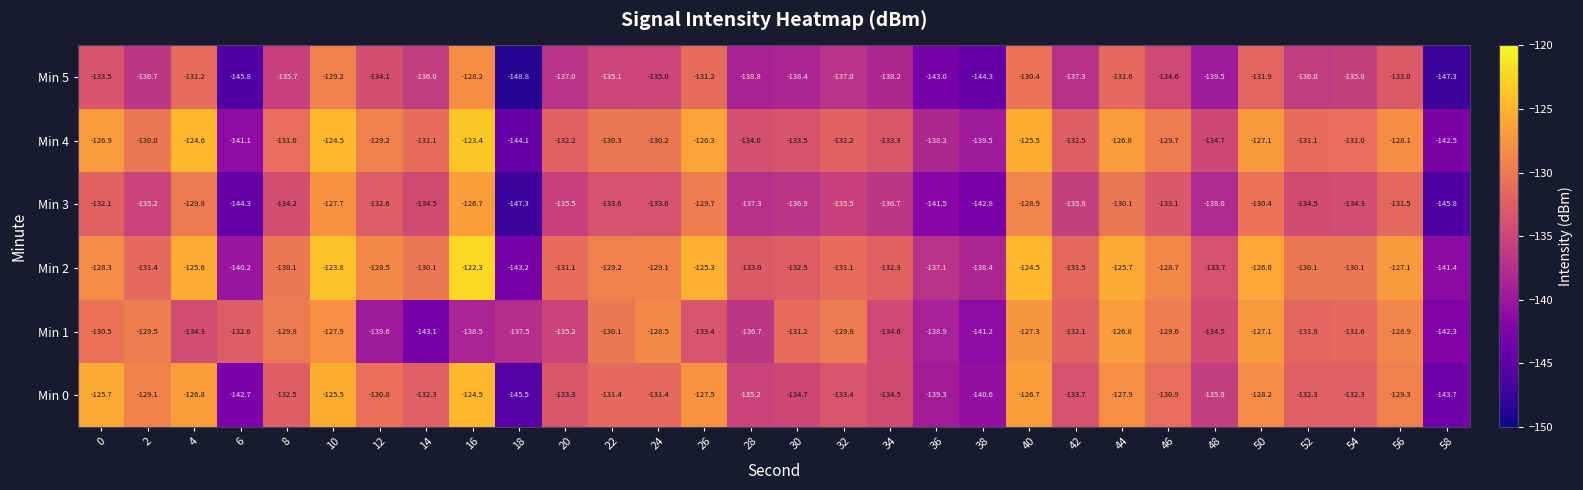

At which label is Min 3 closest to -137?

30